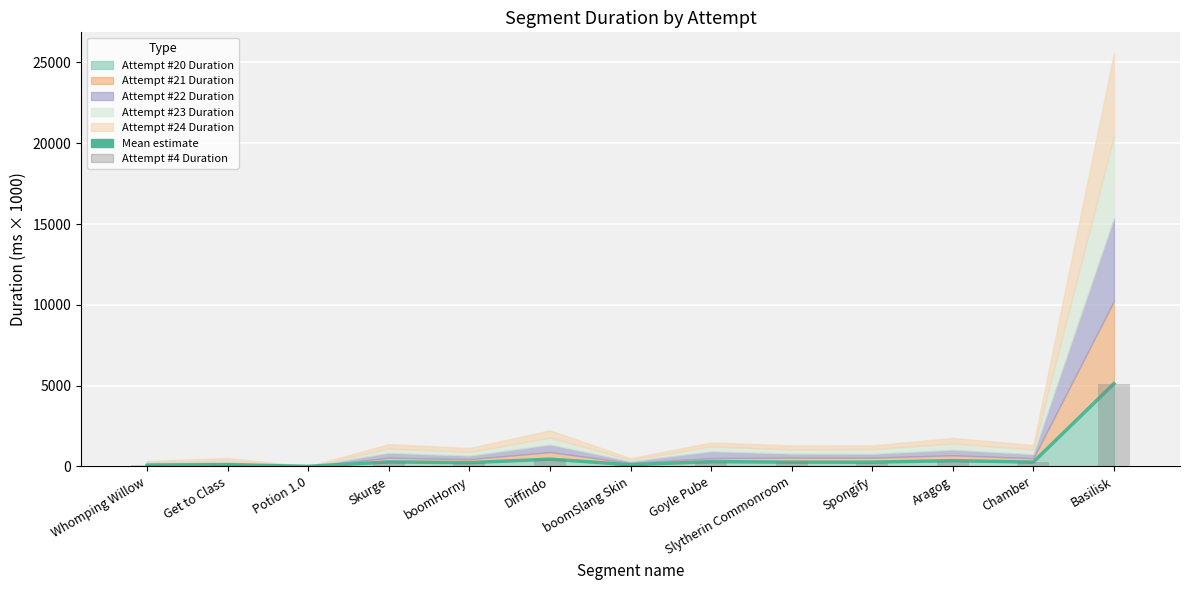

Are the bars grouped side by side (vs. stacked)?

Yes